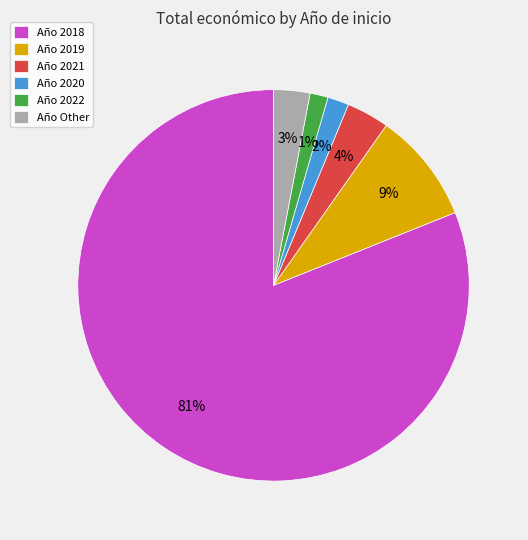

To the nearest percent, what is the average slice percentage?

17%